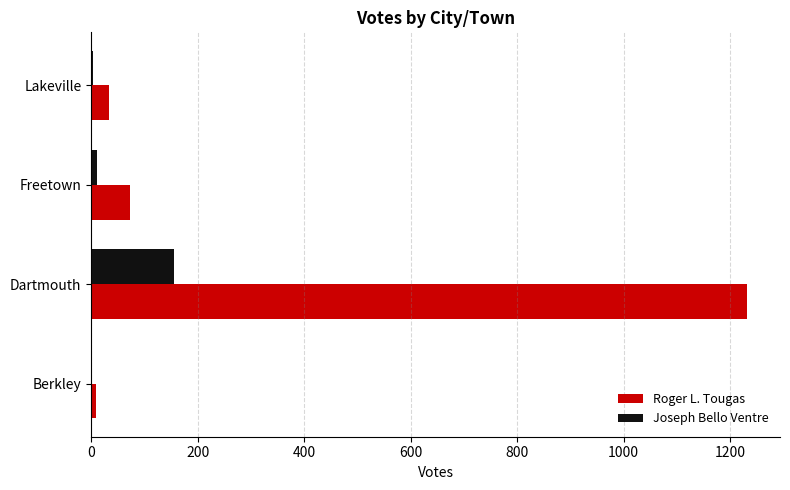

True or false: Joseph Bello Ventre has a value of 239 at Dartmouth.

False